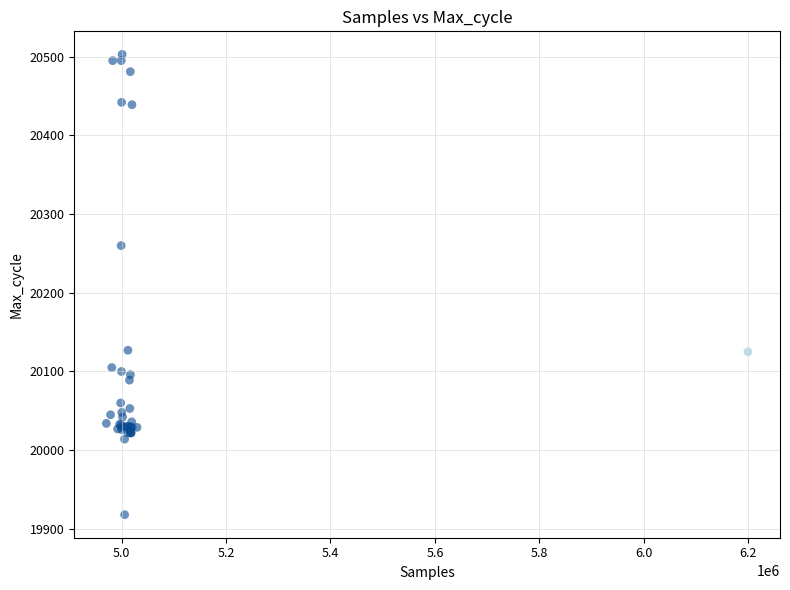

What Y value in the scatter plot is closest to 20210?

20260